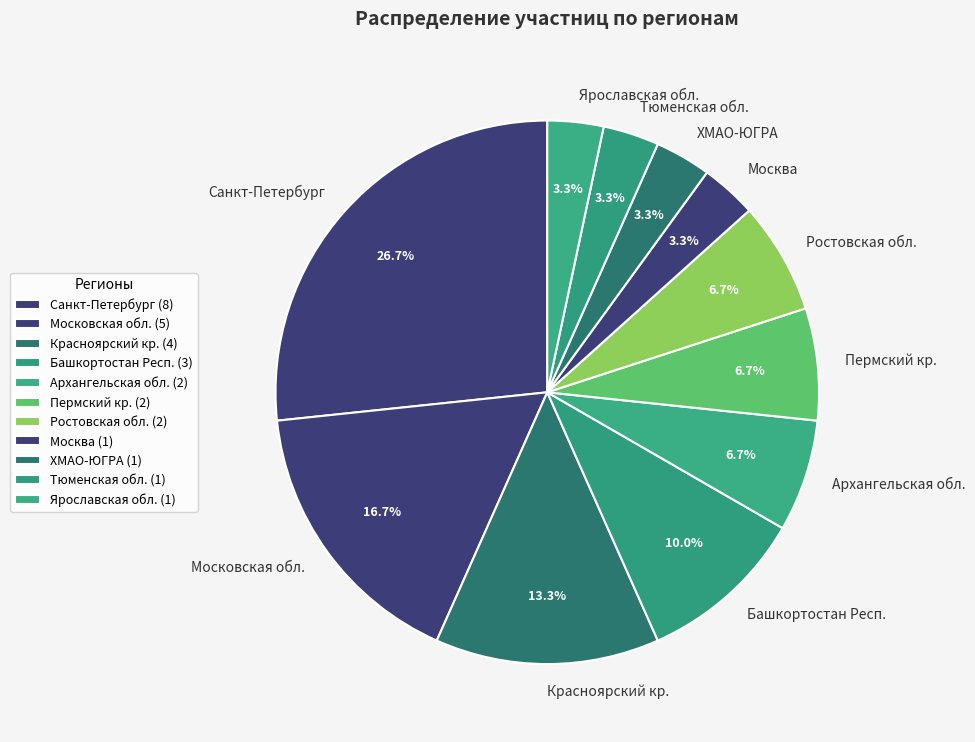

Does Ярославская обл. represent more than half of the total?

No